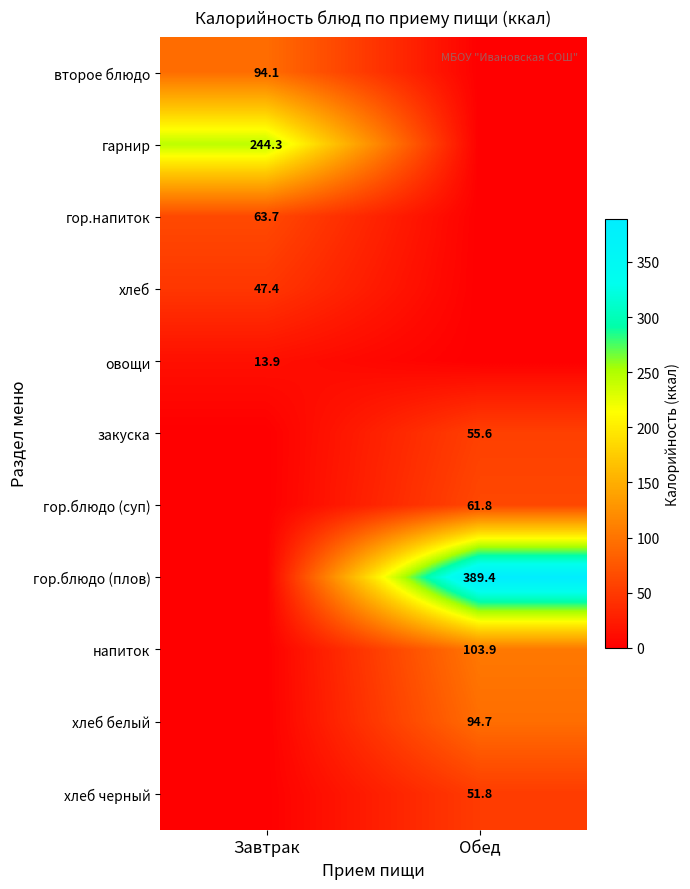

The напиток series shows 138.9 at Обед. True or false?

False